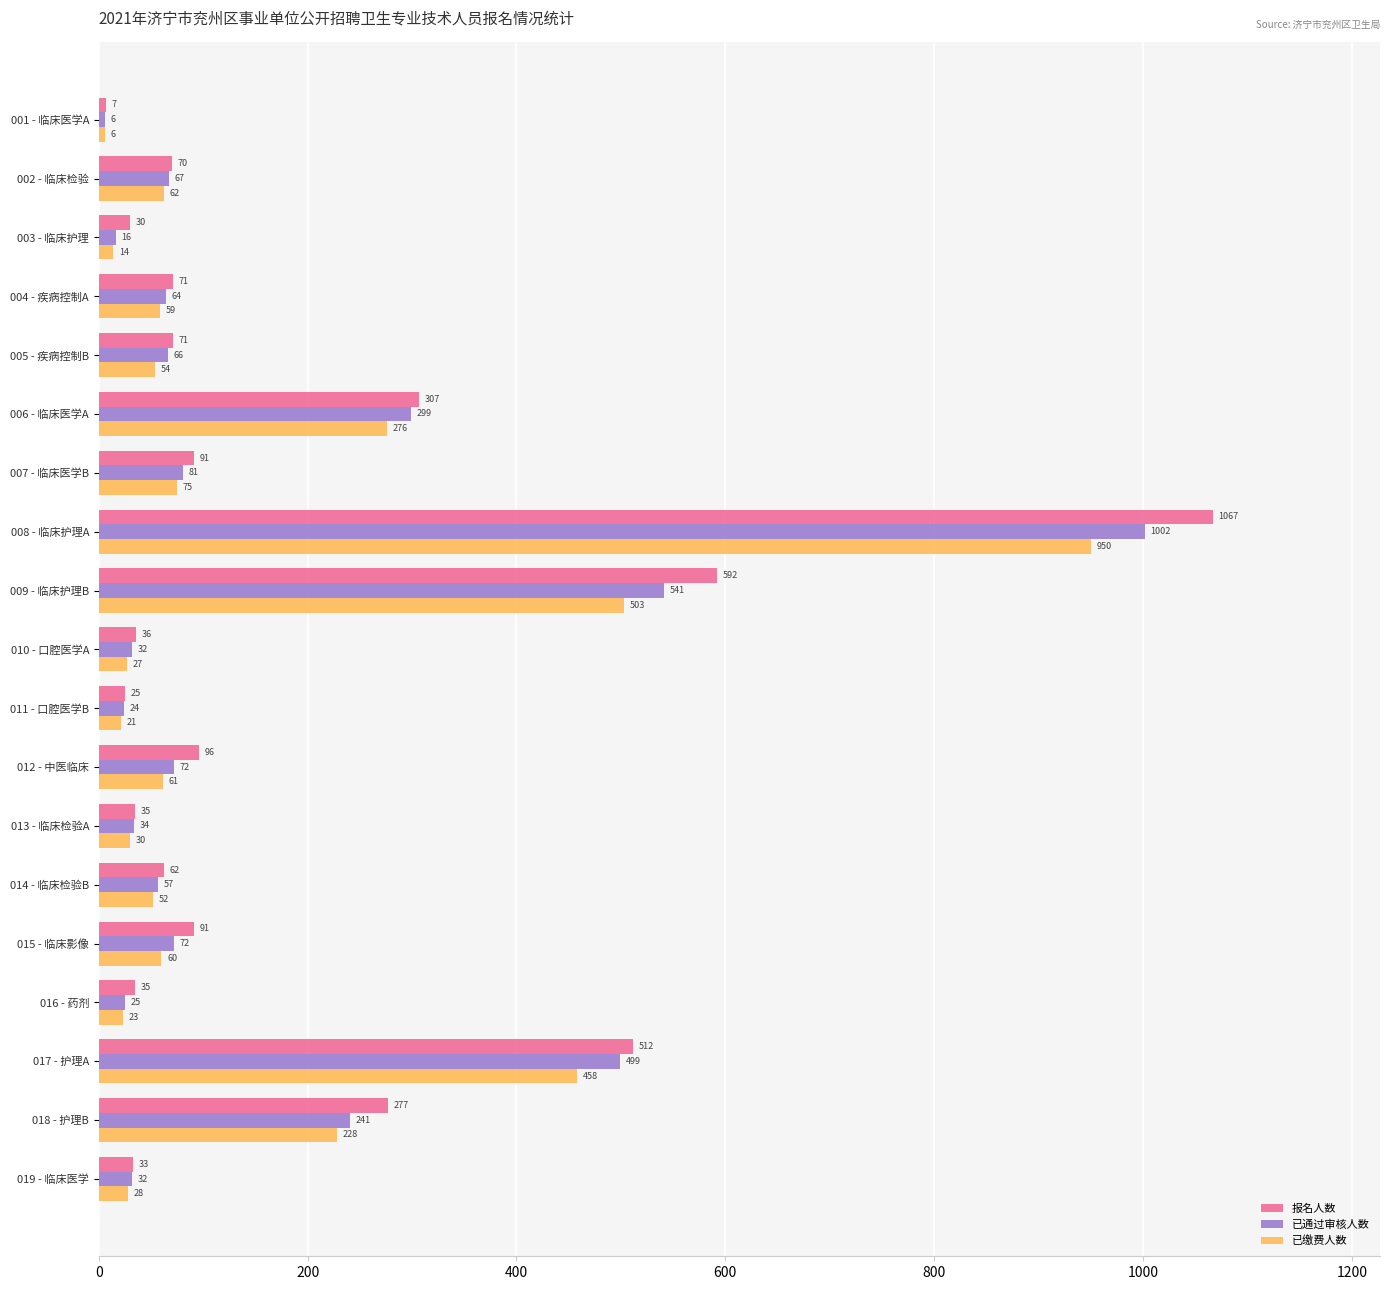

Is the value of 已缴费人数 at 014 - 临床检验B greater than the value of 已通过审核人数 at 003 - 临床护理?

Yes